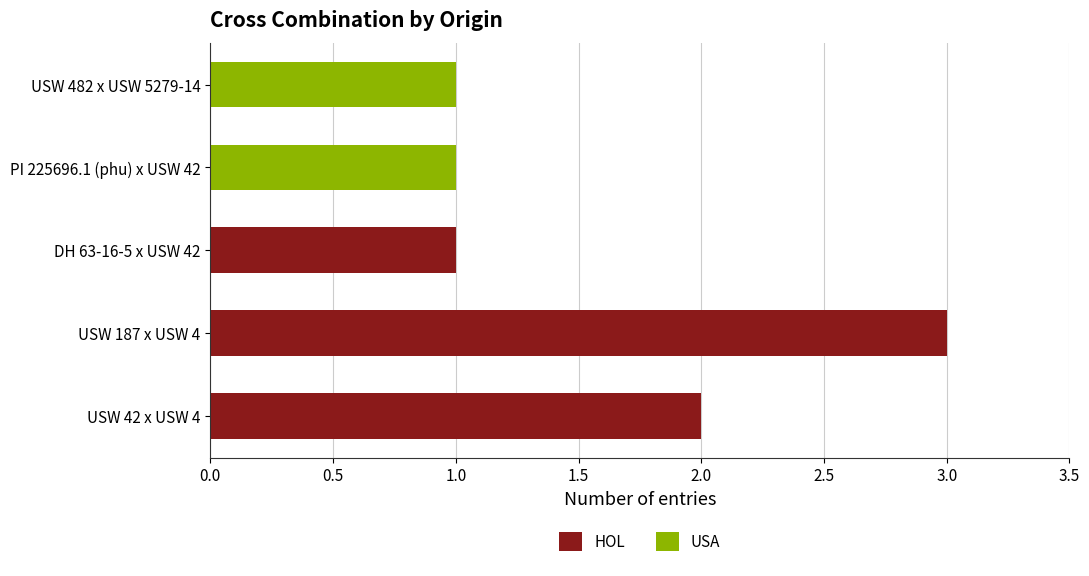

At which category is the sum across all series the highest?

USW 187 x USW 4